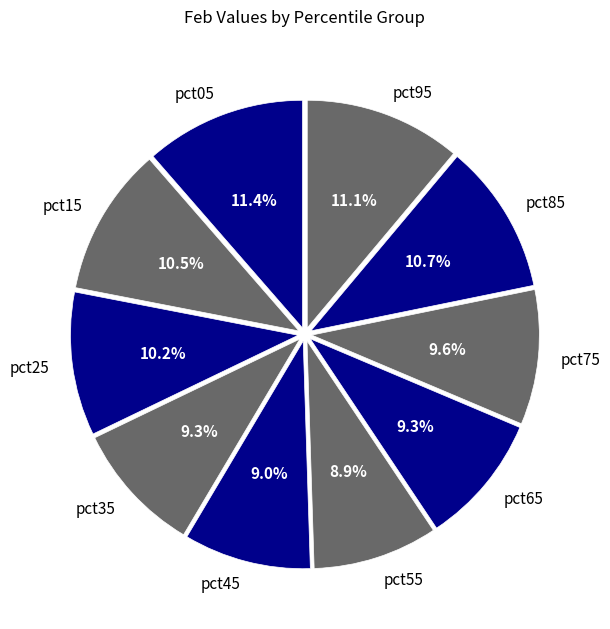

The pct55 slice represents 1% of the pie. True or false?

False